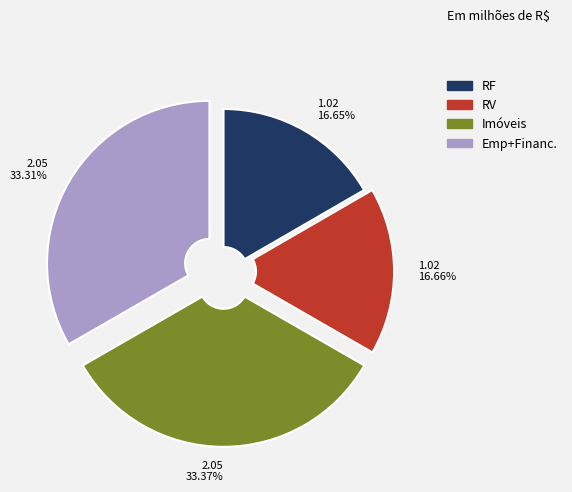

Is there any slice that represents more than half of the pie?

No